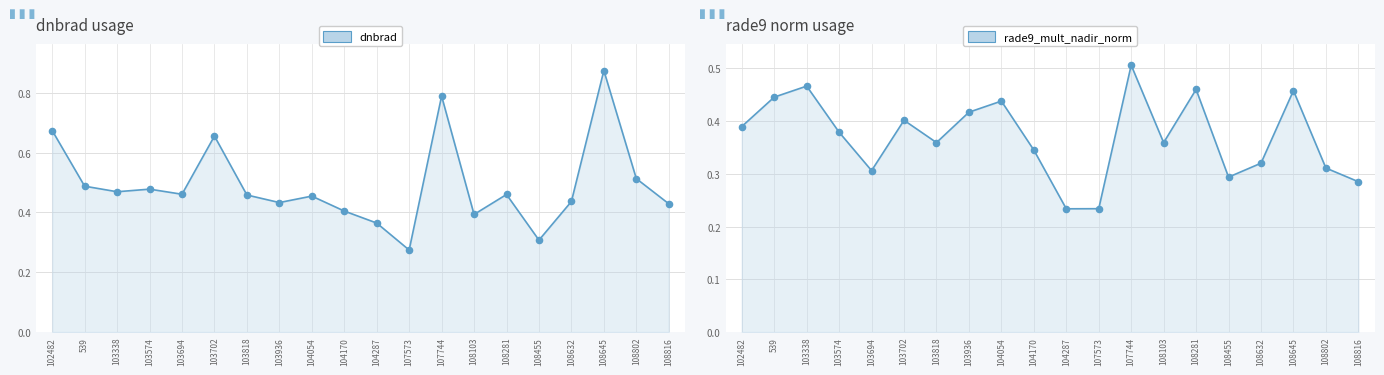

At which category is the sum across all series the highest?

108645